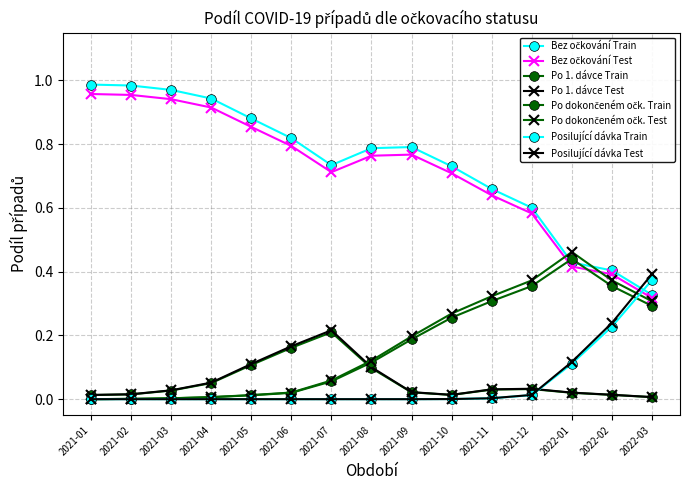

Which series has the largest total across all categories?

Bez očkování (%)